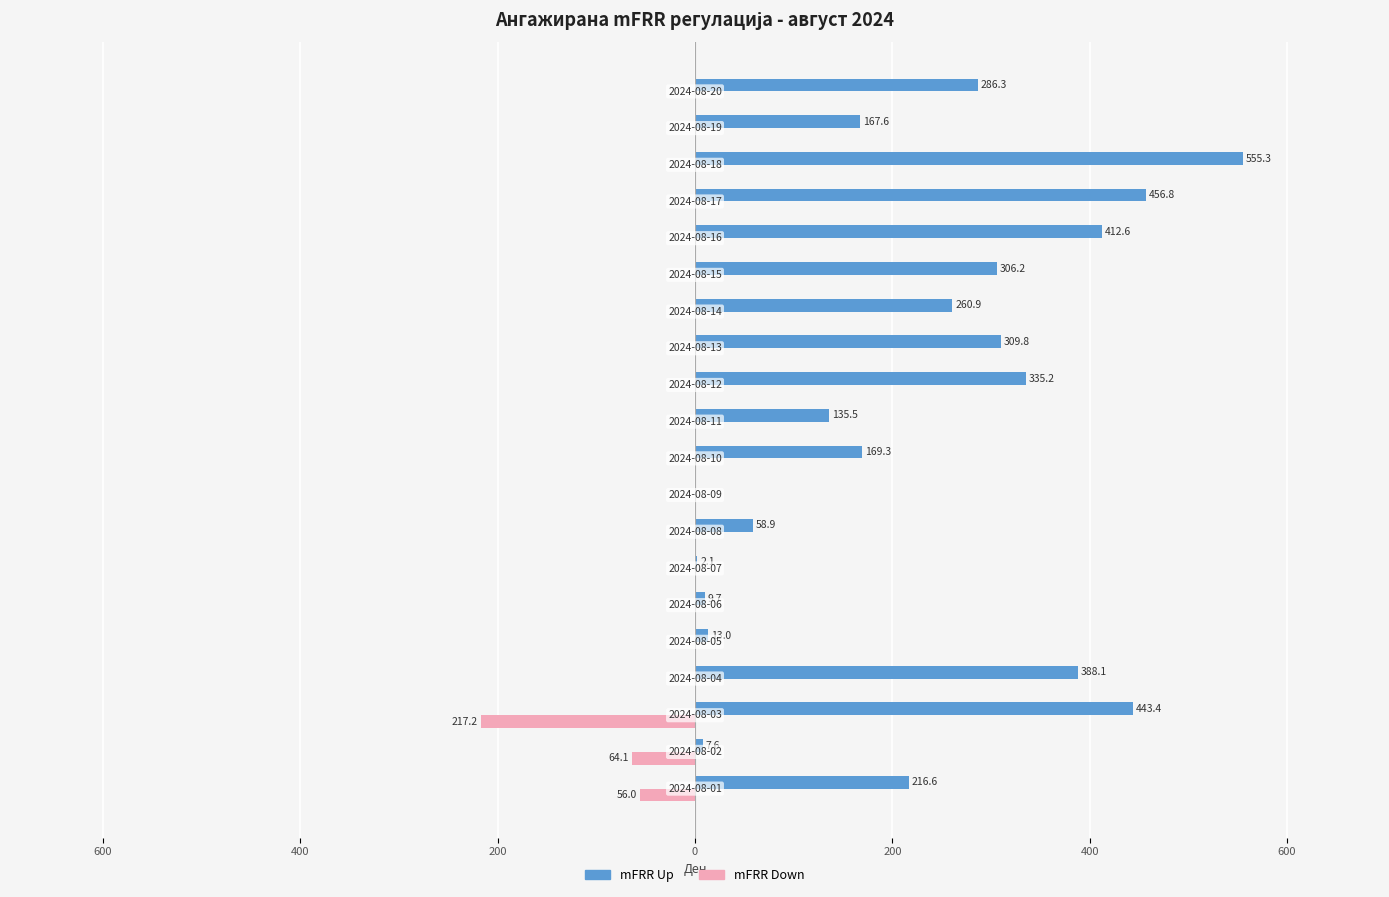

Reading left to right, what are all the values shown in this chart?

mFRR Up: 216.6	7.6	443.4	388.1	13.0	9.7	2.1	58.9	0.0	169.3	135.5	335.2	309.8	260.9	306.2	412.6	456.8	555.3	167.6	286.3
mFRR Down: -56.0	-64.1	-217.2	0.0	0.0	0.0	0.0	0.0	0.0	0.0	0.0	0.0	0.0	0.0	0.0	0.0	0.0	0.0	0.0	0.0